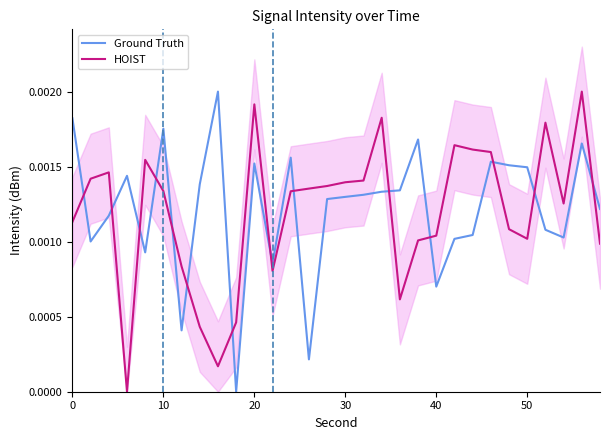

After their last crossing, which series has the higher values: HOIST or Ground Truth?

Ground Truth